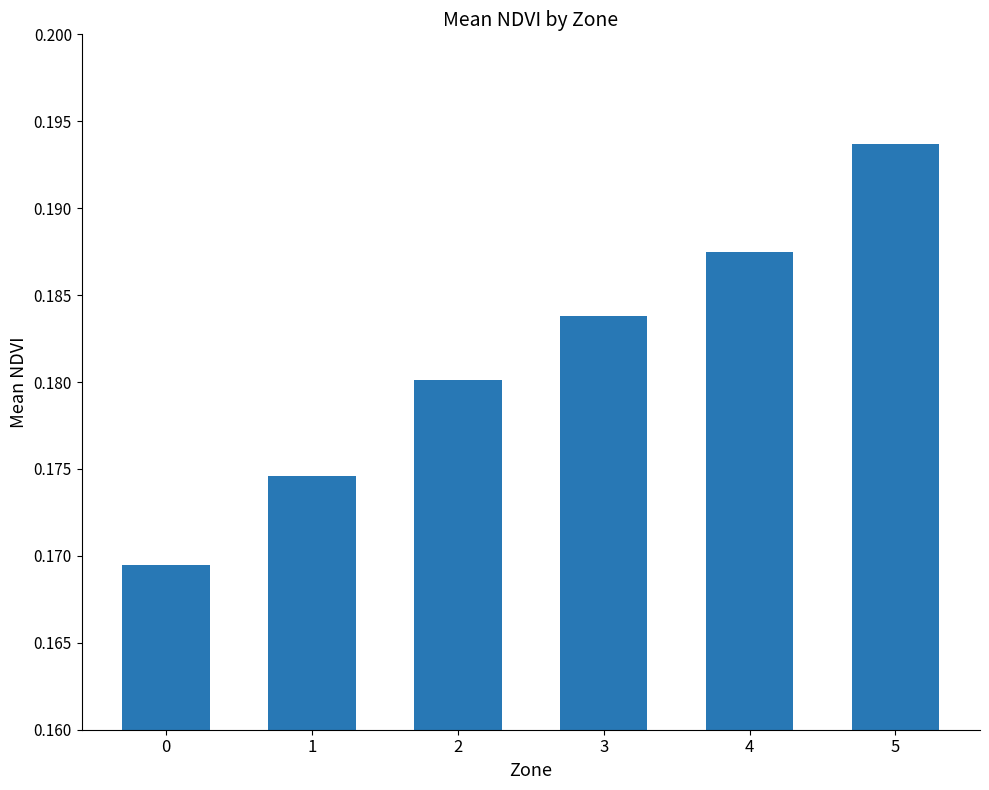

Is it true that the value at 1 is 0.0?

False